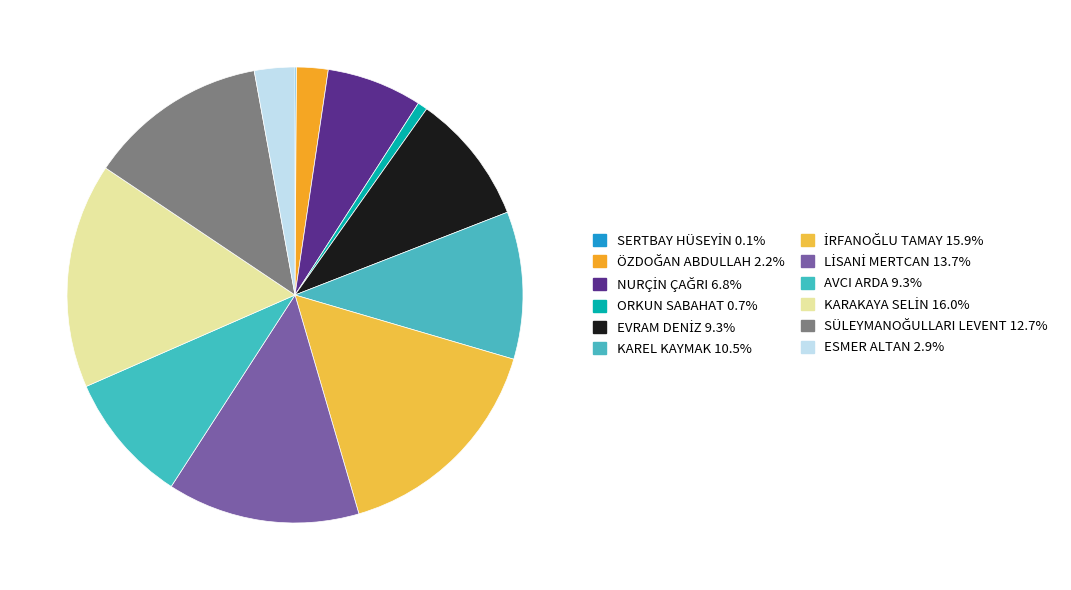

True or false: SÜLEYMANOĞULLARI LEVENT accounts for 13% of the total.

True